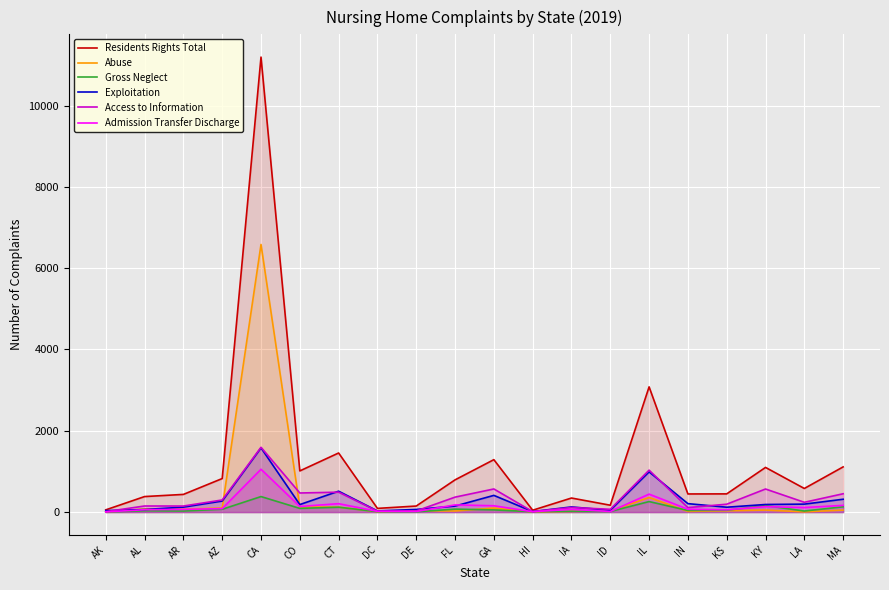

What is the label of the 8th point from the right?

IA